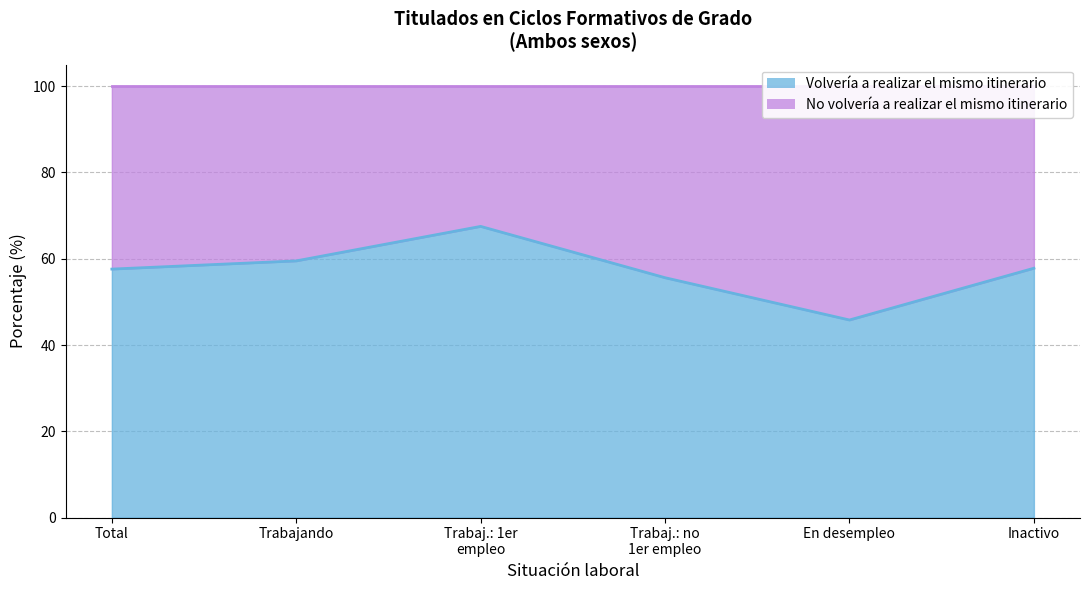

What is the value of the 2nd point from the left?

59.5